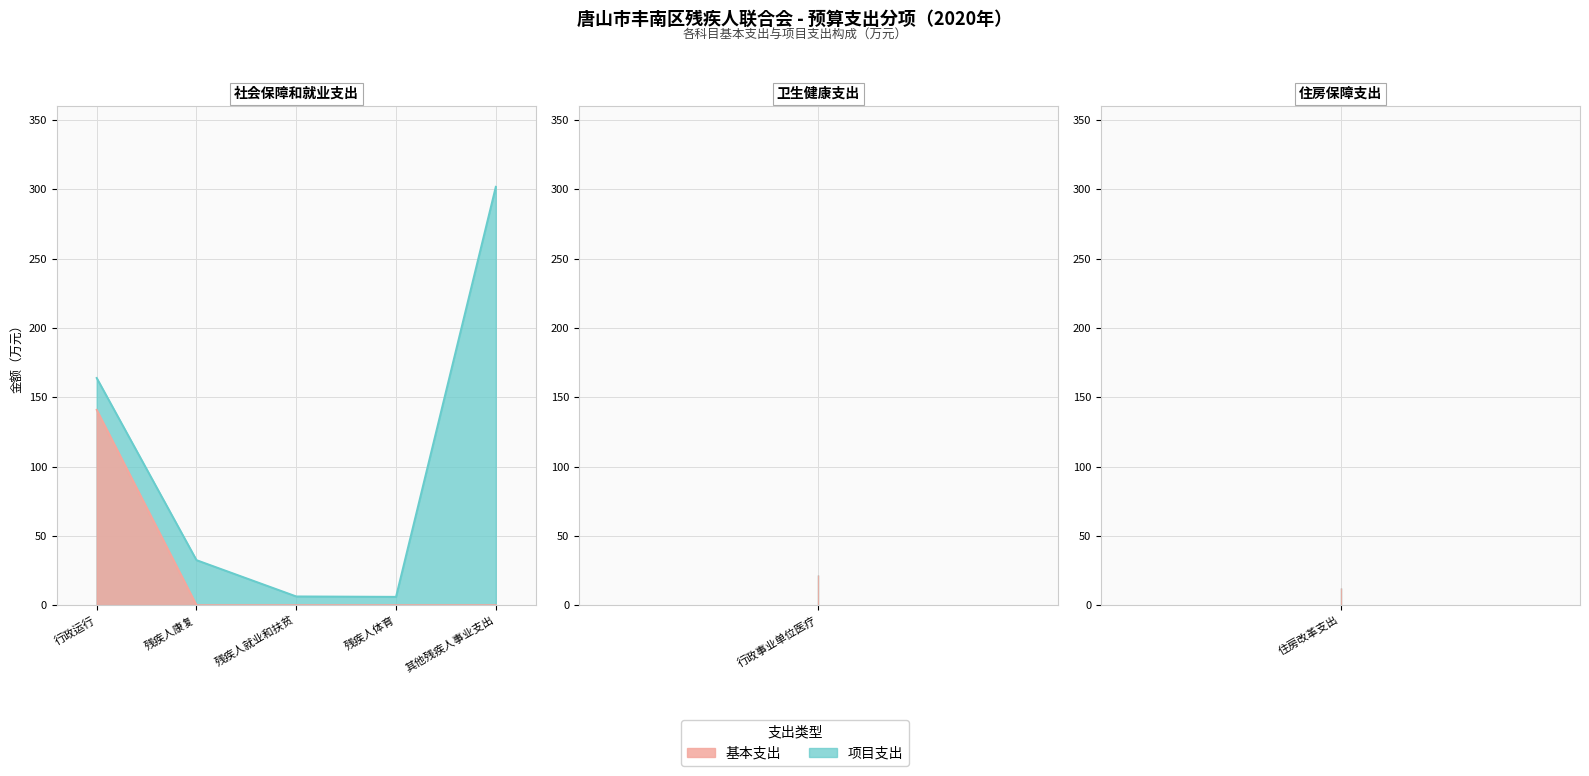

At how many categories does at least one series exceed 218?

1